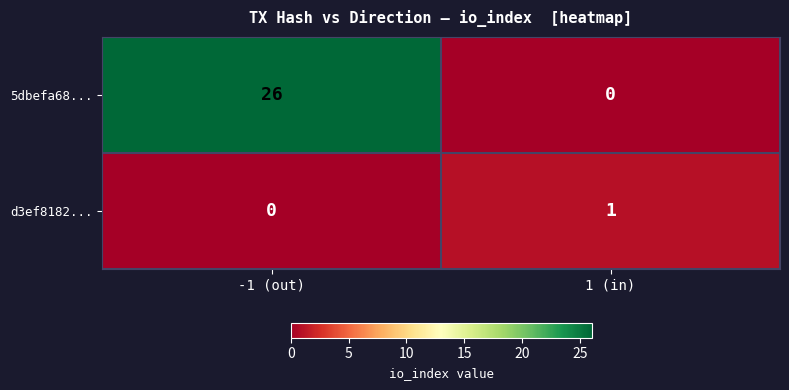

What is the greatest value displayed?

26